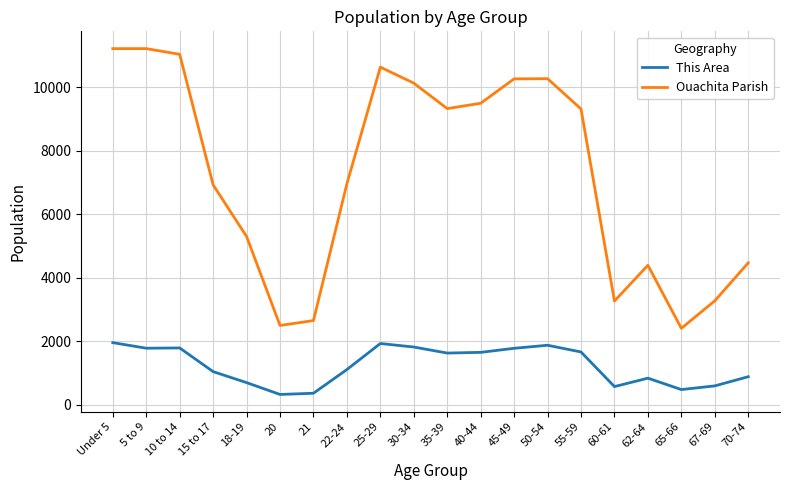

Count the number of categories in the chart.

20